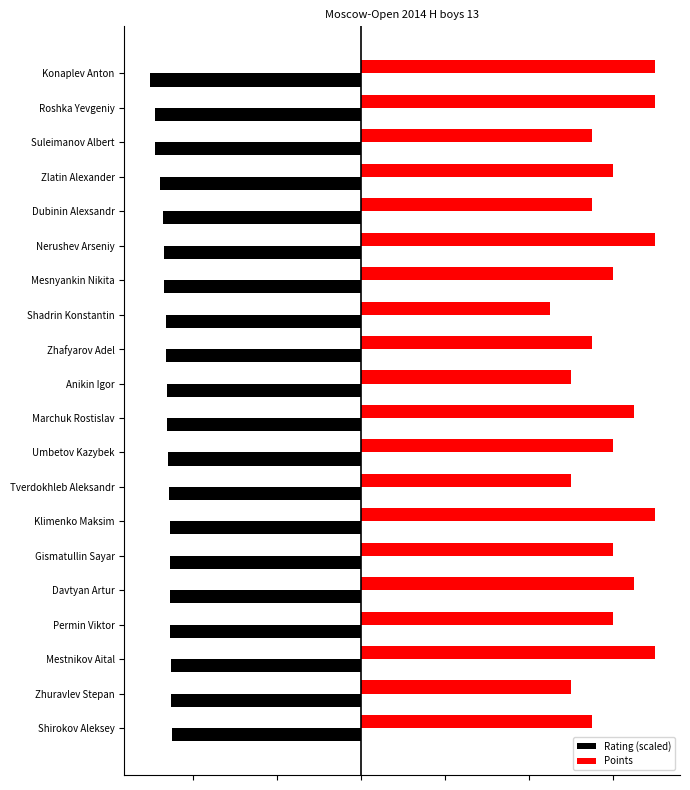

Rank the series by their maximum value, from lowest to highest.

Rating (scaled), Points